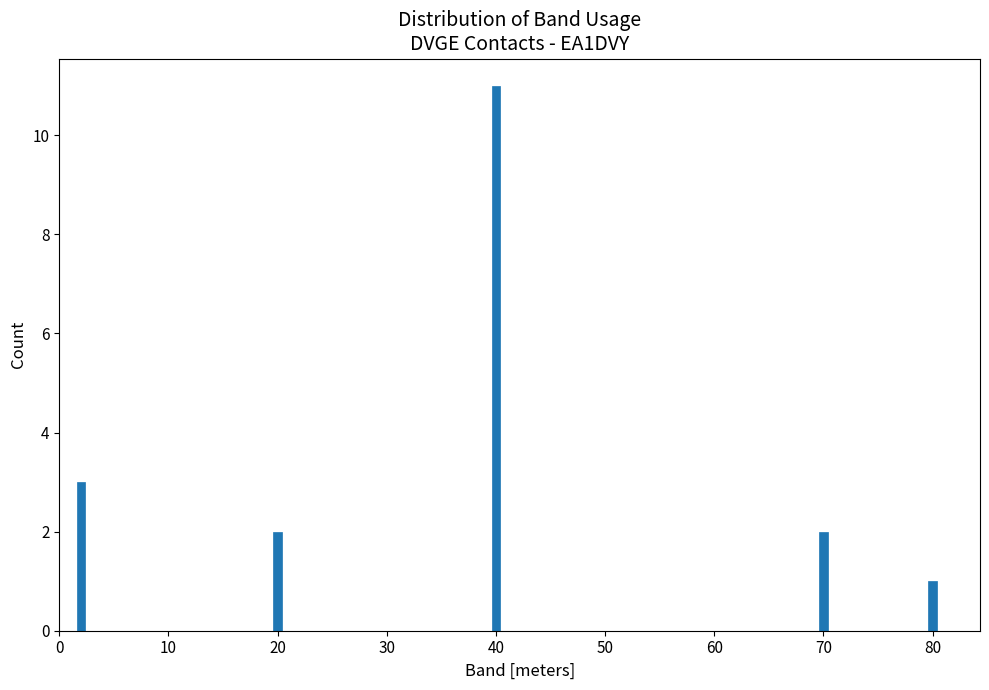

Reading left to right, list all the values displayed in this chart.

3	2	11	2	1